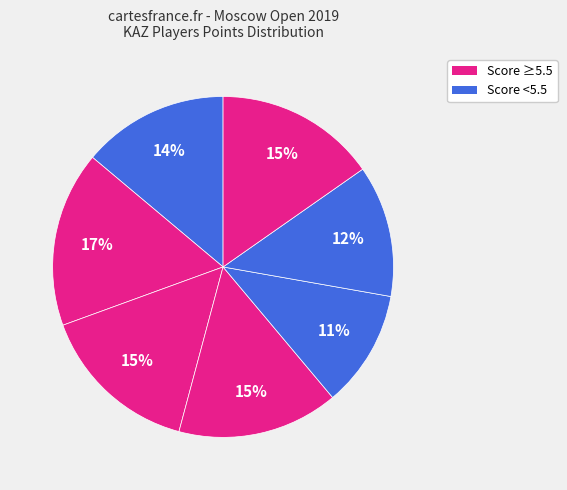

How many segments does this pie chart have?

7